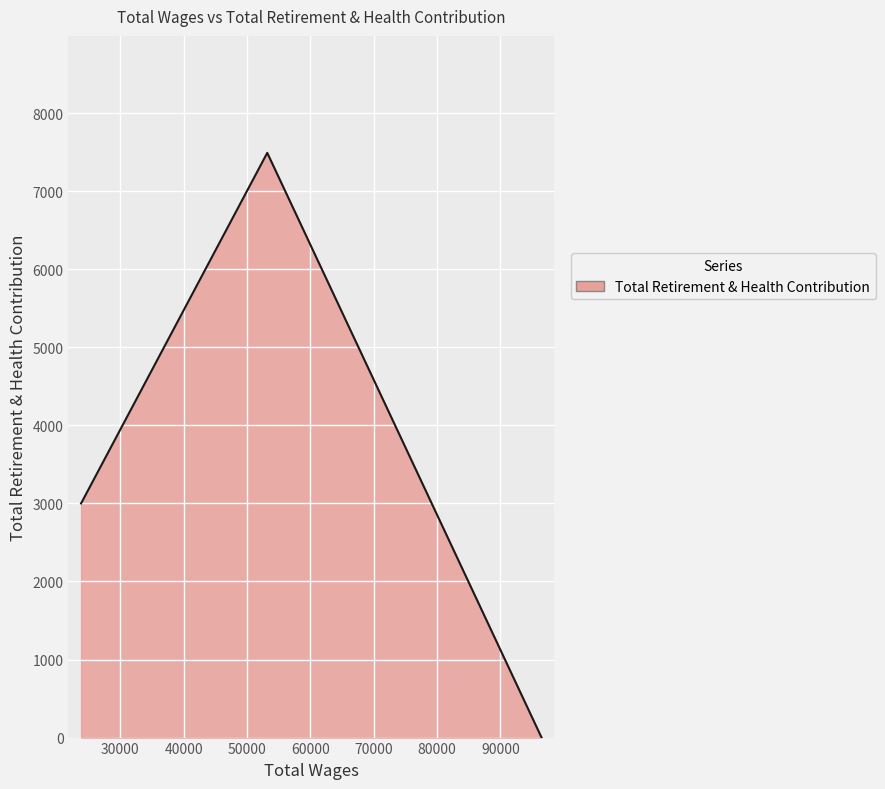

What is the greatest value displayed?

7491